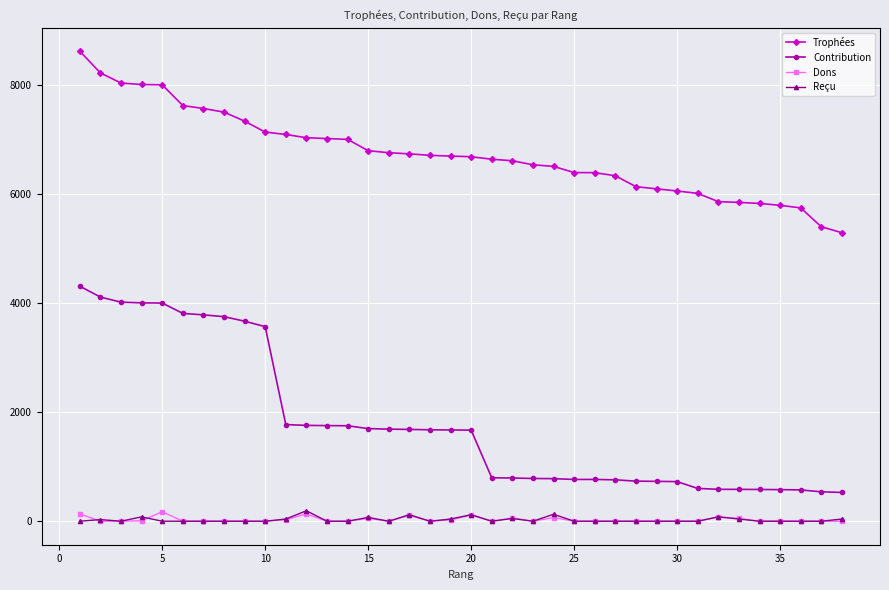

True or false: Dons and Trophées intersect in this chart.

False